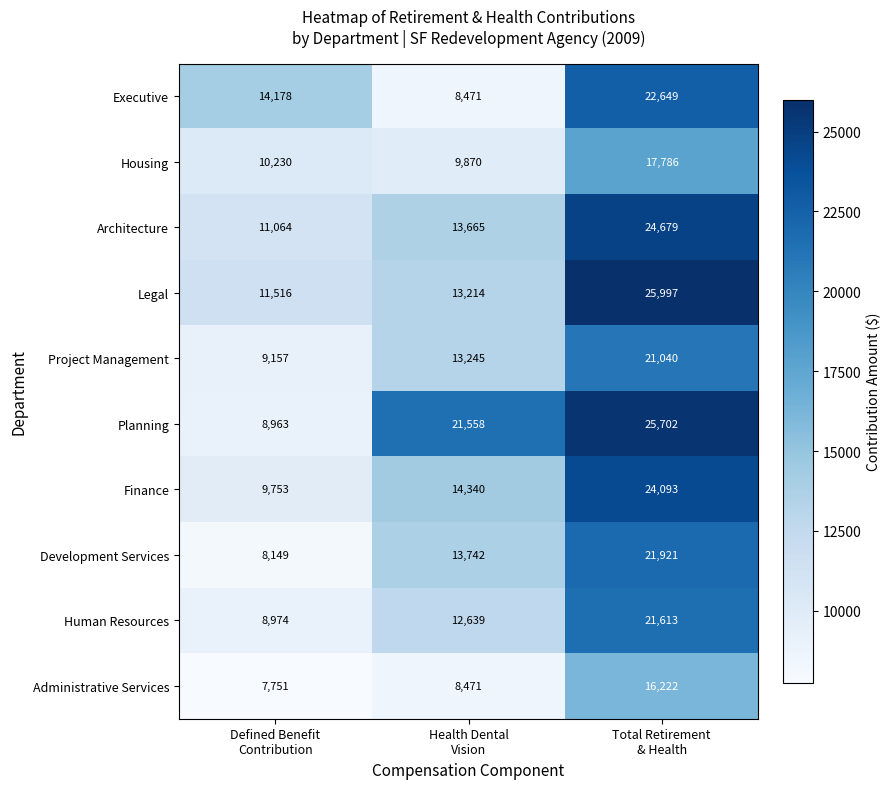

What is the difference between the maximum and minimum values in the Legal series?

14481